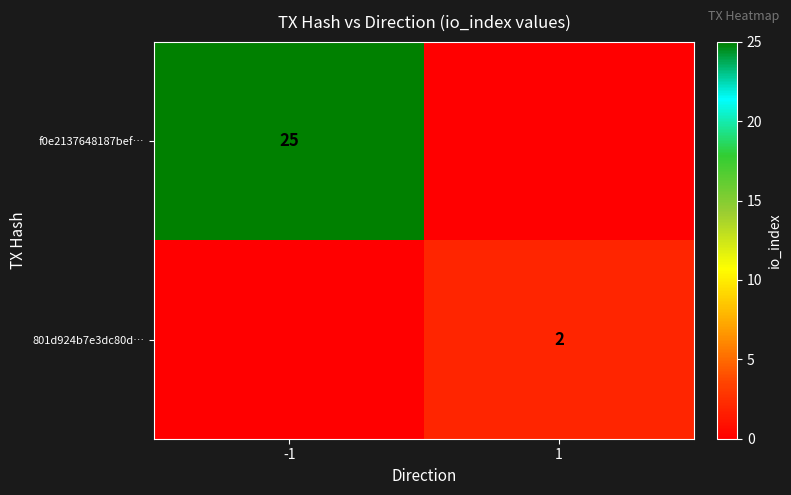

Between -1 and 1, which is larger?

-1